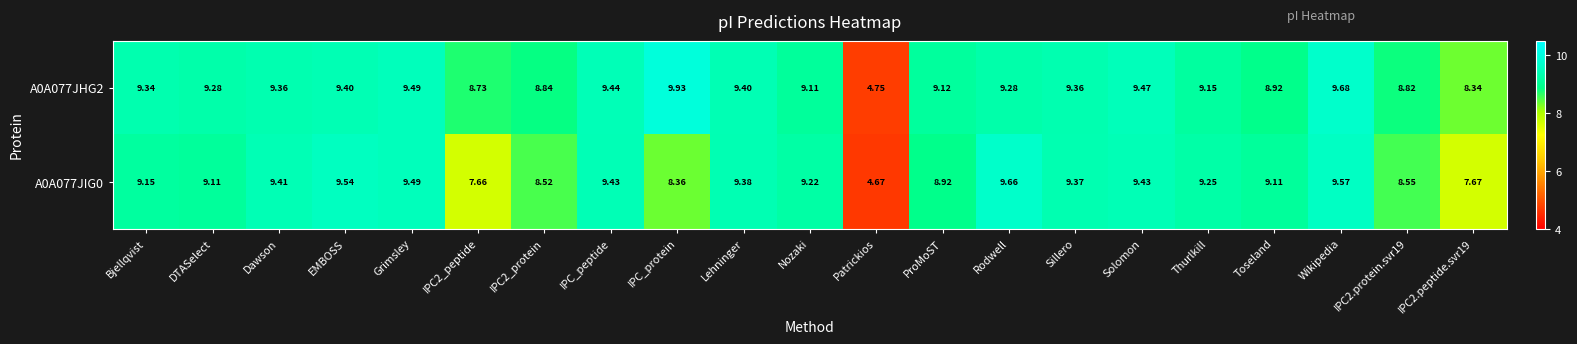

What is the spread (max minus min) of values at DTASelect?

0.2